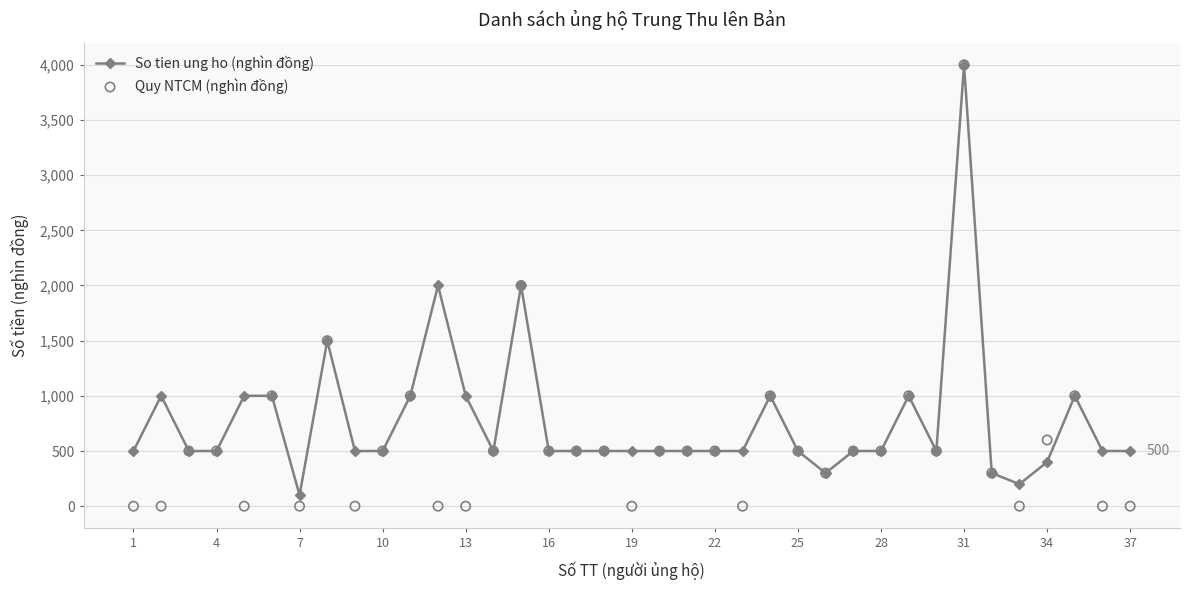

Which series reaches the maximum Y coordinate?

So tien ung ho (nghìn đồng)